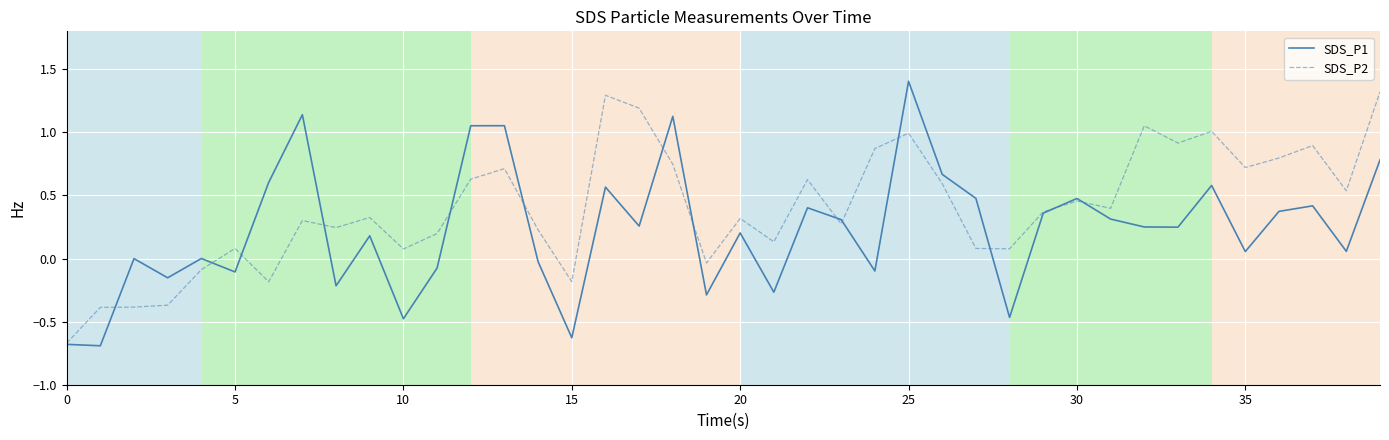

What is the highest value of the SDS_P1 series?

1.4